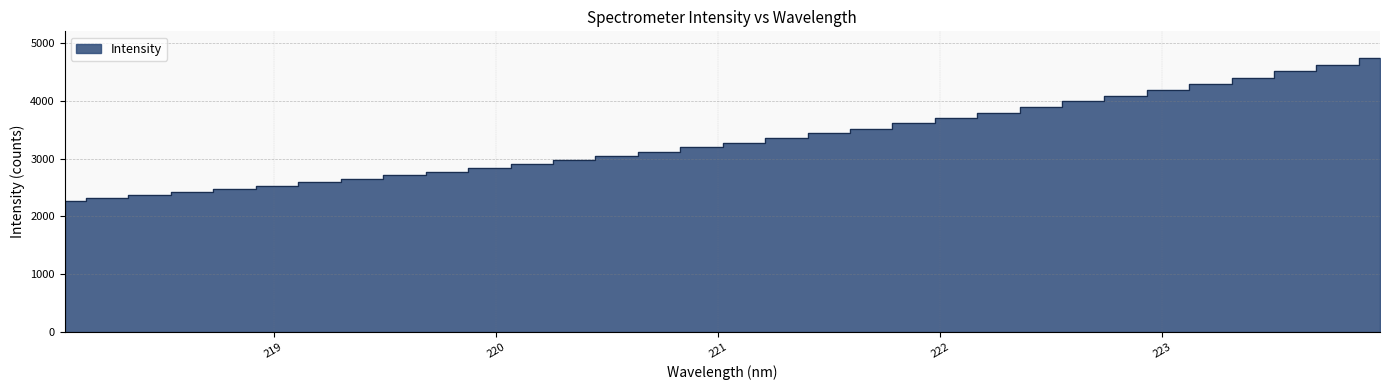

Rank the categories by value from highest to lowest.

223.9802, 223.7895, 223.5987, 223.408, 223.2172, 223.0264, 222.8355, 222.6447, 222.4538, 222.263, 222.0721, 221.8812, 221.6902, 221.4993, 221.3083, 221.1174, 220.9264, 220.7354, 220.5444, 220.3533, 220.1623, 219.9712, 219.7801, 219.589, 219.3979, 219.2067, 219.0156, 218.8244, 218.6332, 218.442, 218.2508, 218.0596